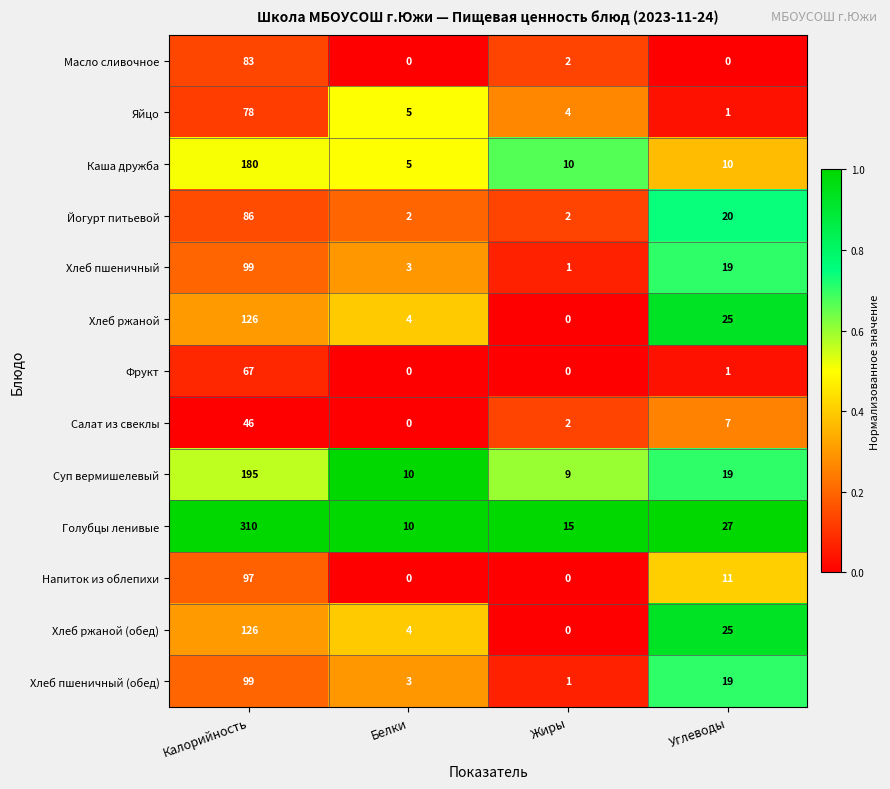

At which category is the sum across all series the highest?

Калорийность